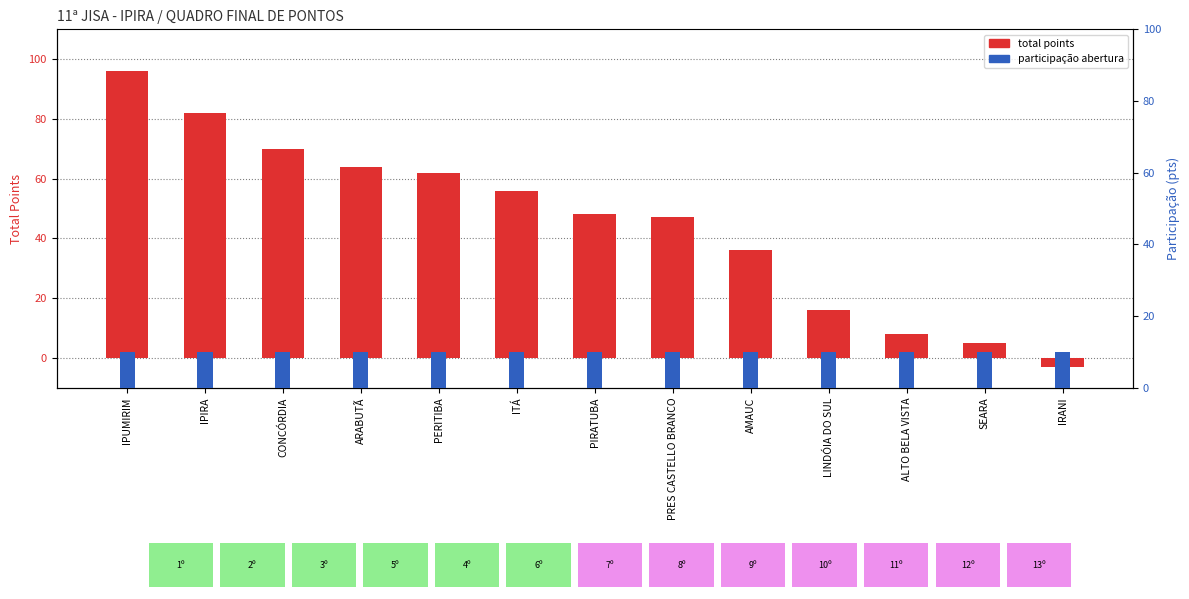

What is the average value of the participação abertura series?

10